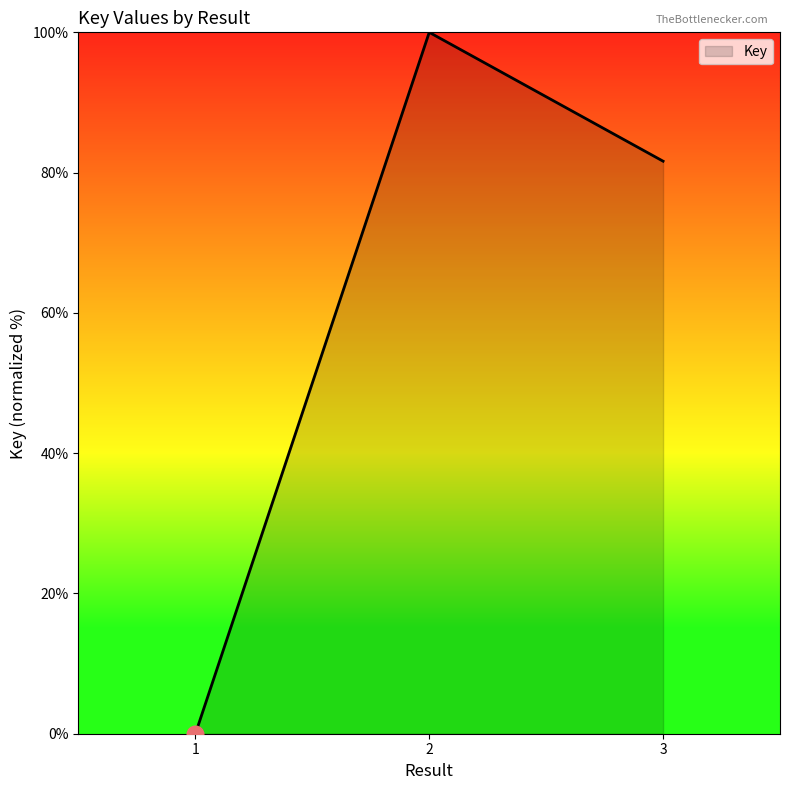

What is the difference between the maximum and minimum values?

100.0